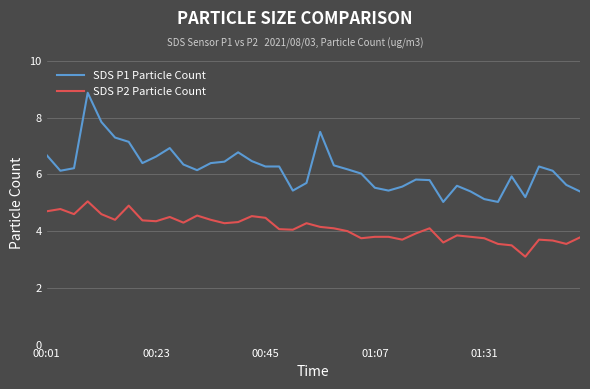

Which series has the largest total across all categories?

SDS P1 Particle Count